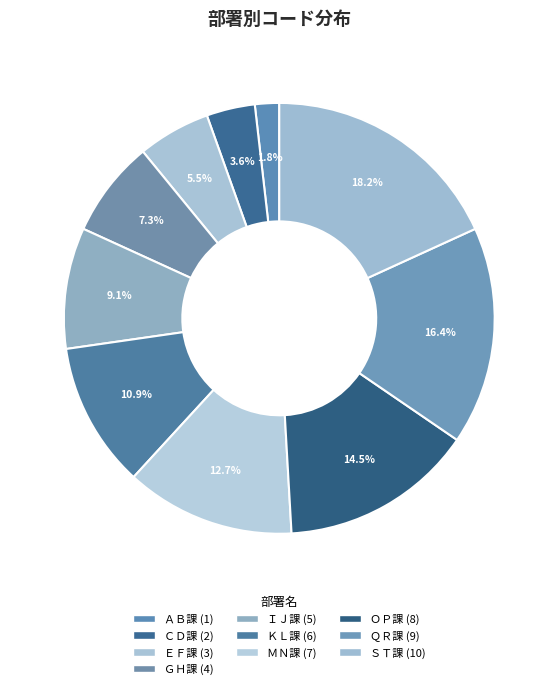

Does ＧＨ課 represent more than half of the total?

No